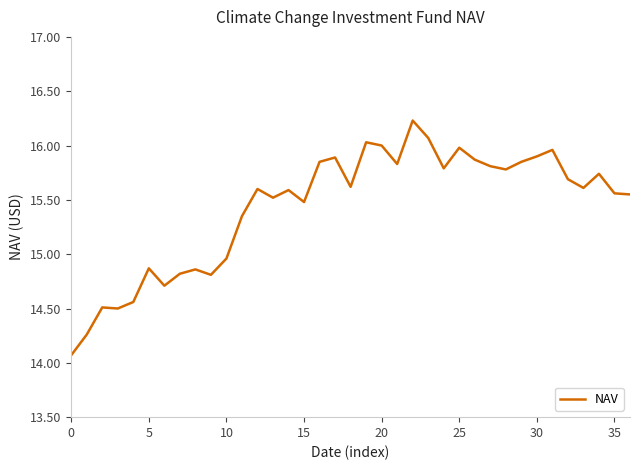

What is the minimum value shown in the chart?

14.1